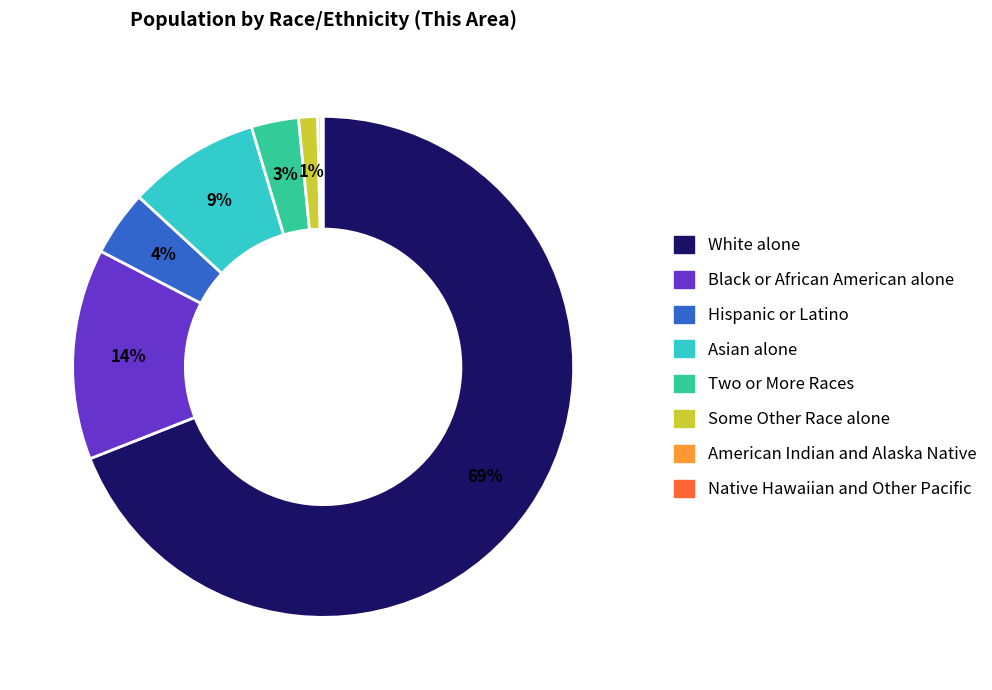

To the nearest percent, what is the difference between the Black or African American alone and White alone slice percentages?

55%